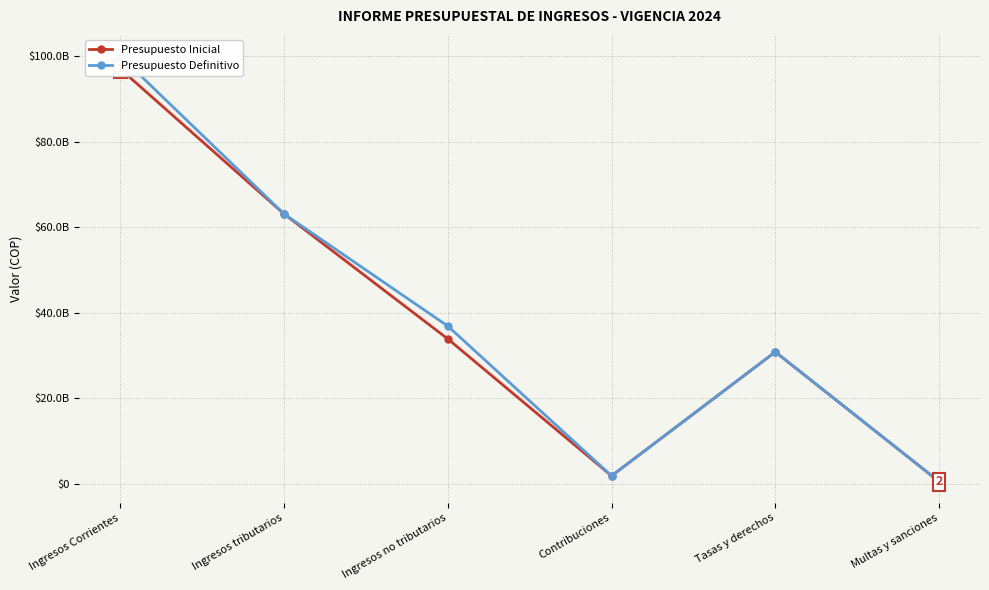

What are all the series names shown in the legend?

Presupuesto Inicial, Presupuesto Definitivo